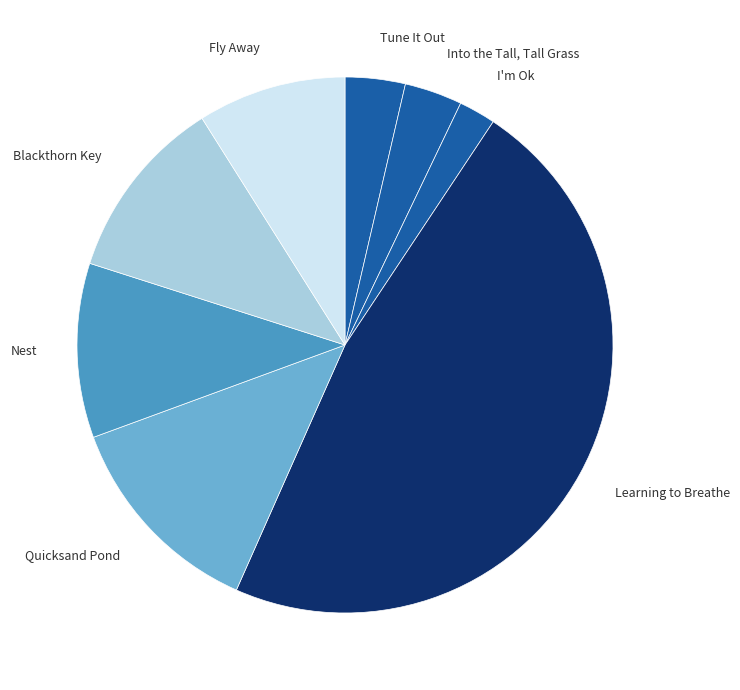

How many segments does this pie chart have?

8